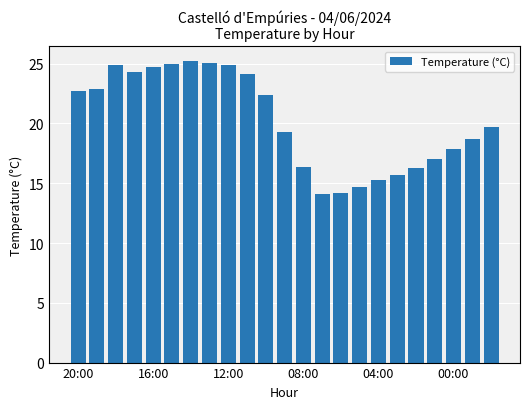

What is the smallest value displayed?

14.1